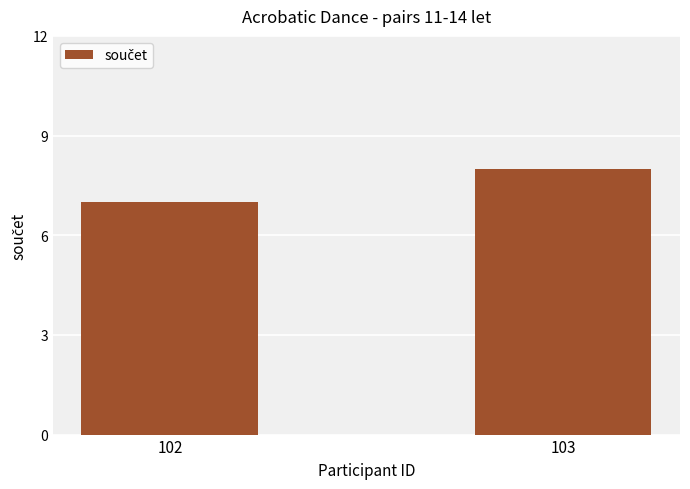

Rank the categories by value from highest to lowest.

103, 102